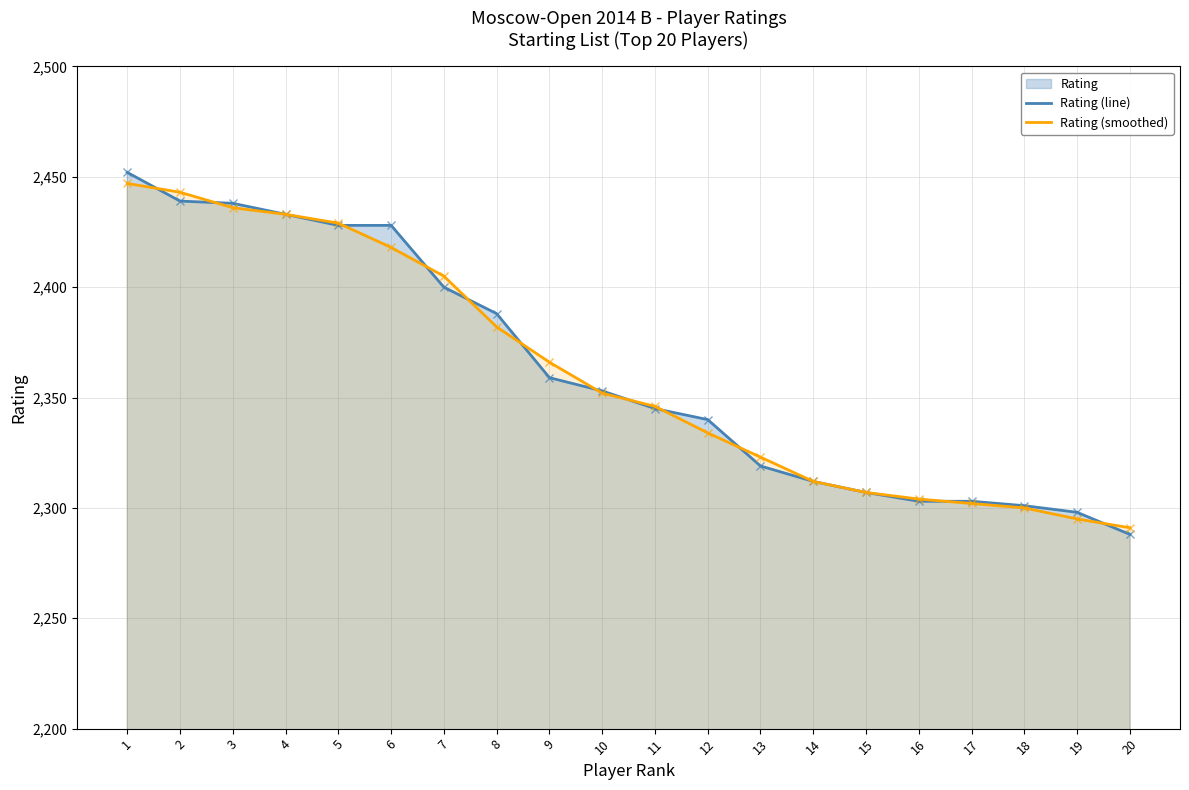

Which series ends up on top after the final intersection of Rating (line) and Rating (smoothed)?

Rating (smoothed)